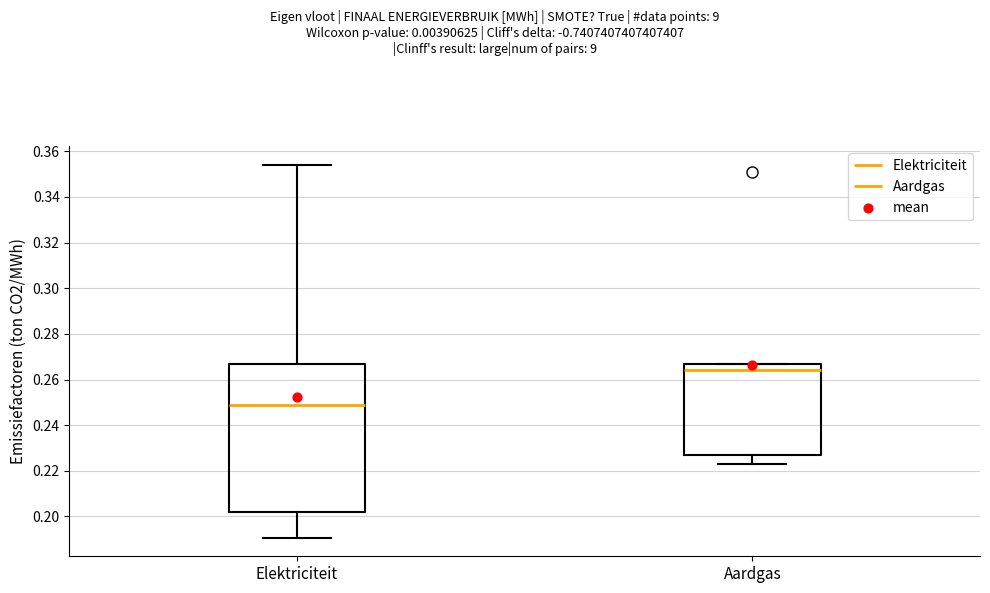

Which box's median line is the highest?

Aardgas